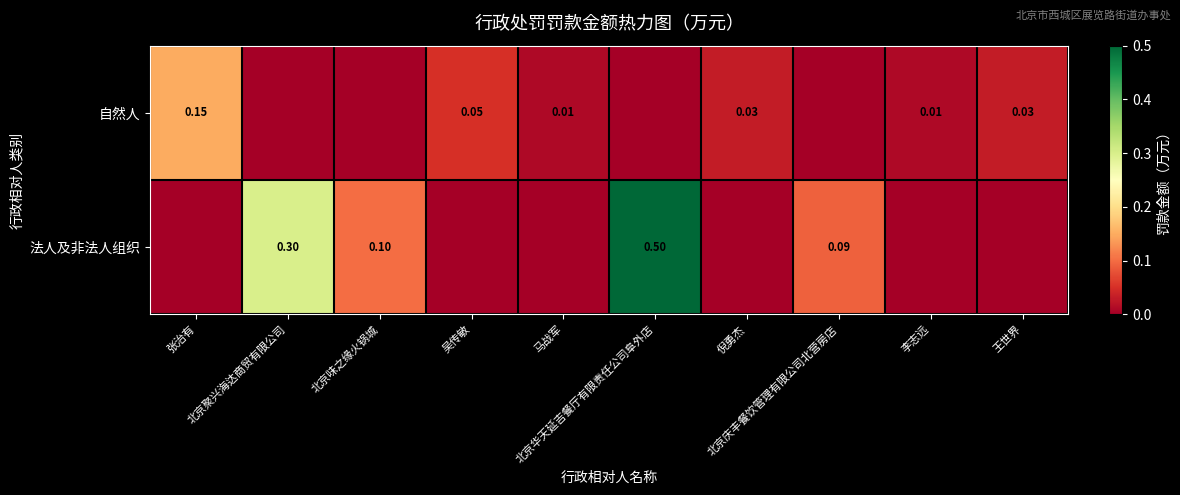

How many 法人及非法人组织 values are between 0 and 1?

10